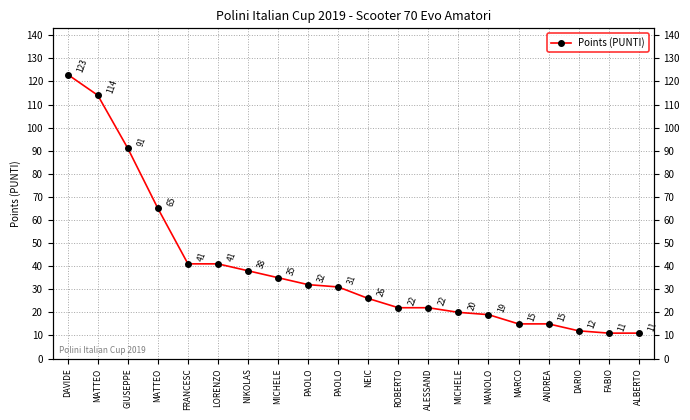

At which label does the data first exceed 31?

DAVIDE